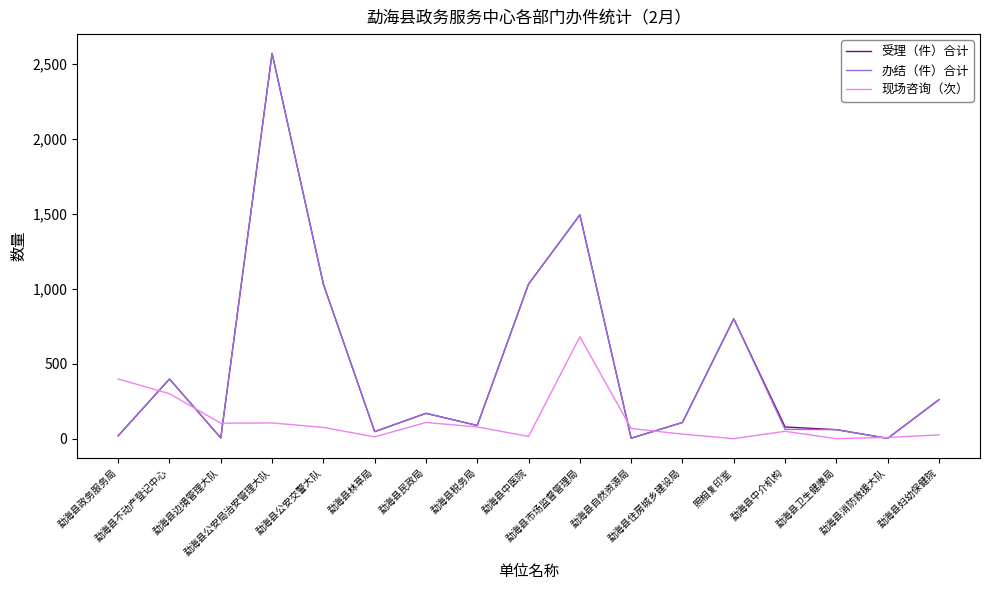

Where is 办结（件）合计 nearest to the value 1286?

勐海县市场监督管理局